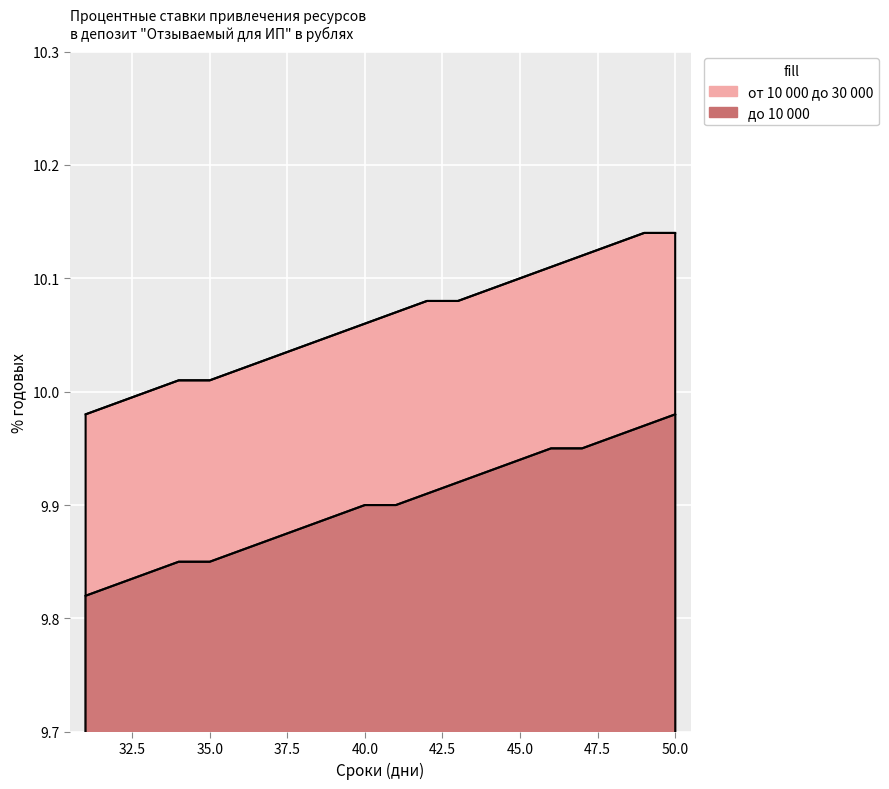

At which category is the sum across all series the highest?

50